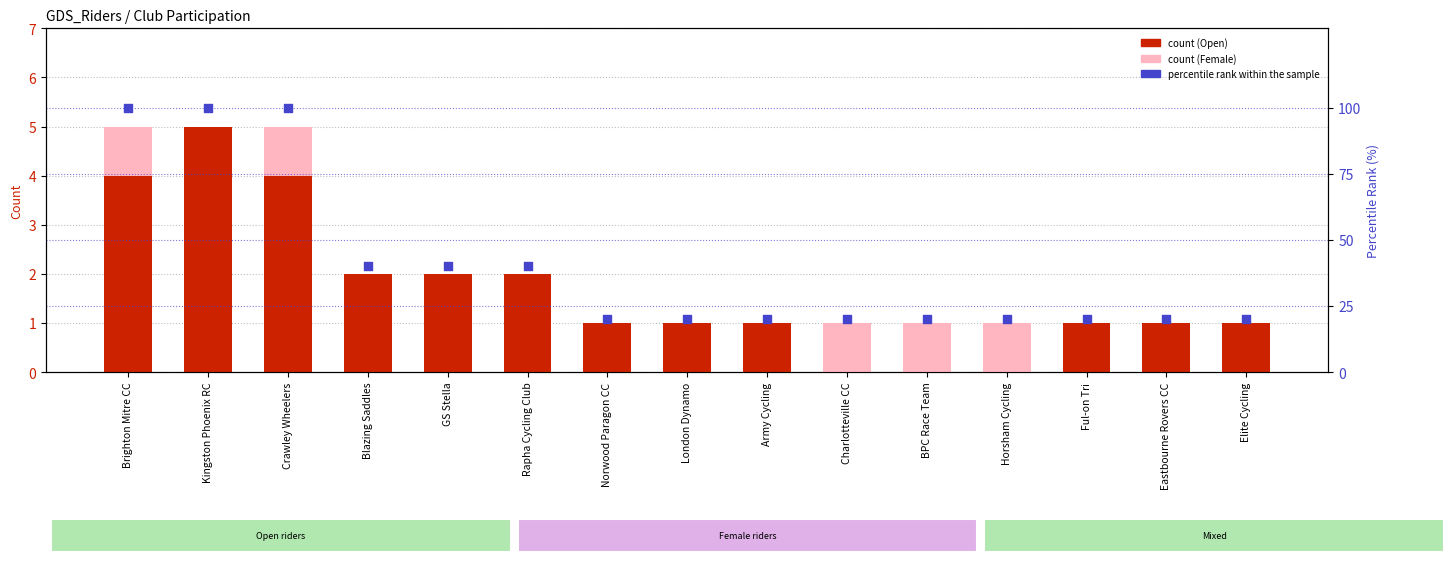

What is the total value across all series at London Dynamo?

21